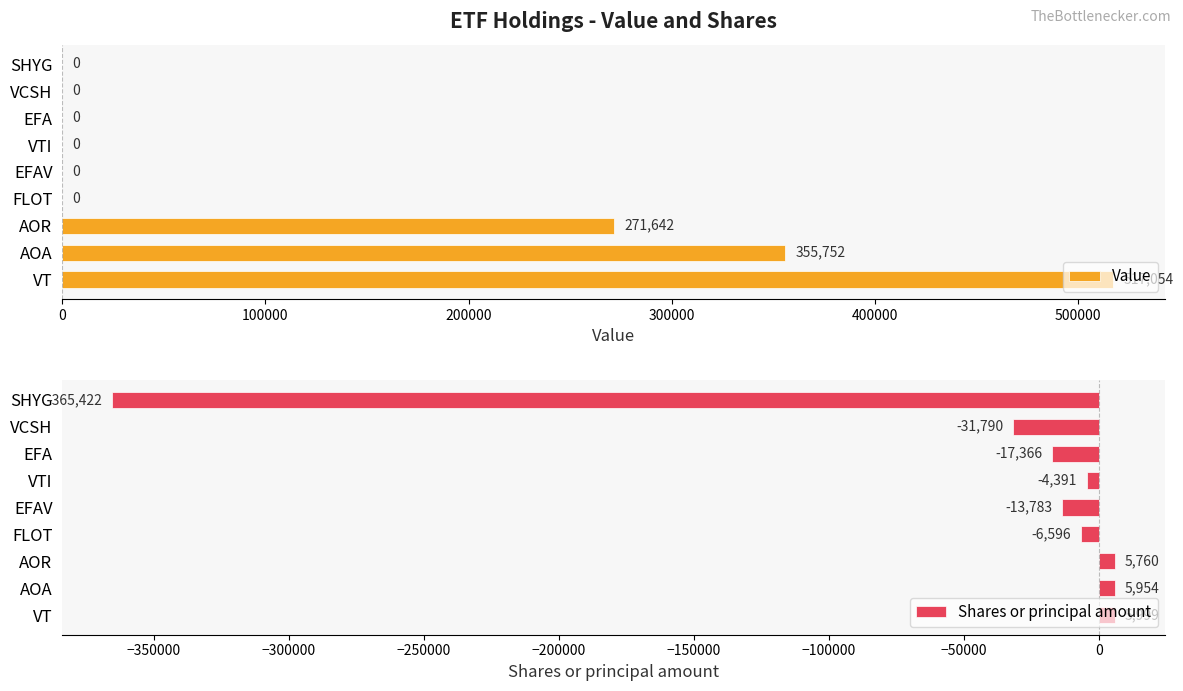

What is the average value of the Shares or principal amount series?

-46848